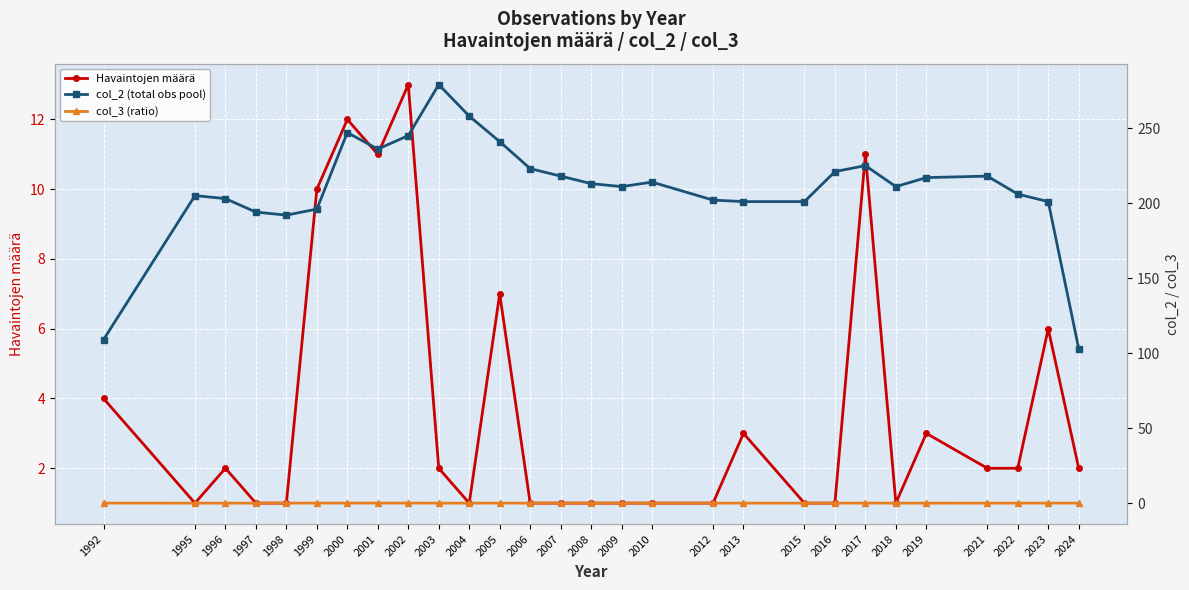

At which category does the chart reach its peak across all series?

2003